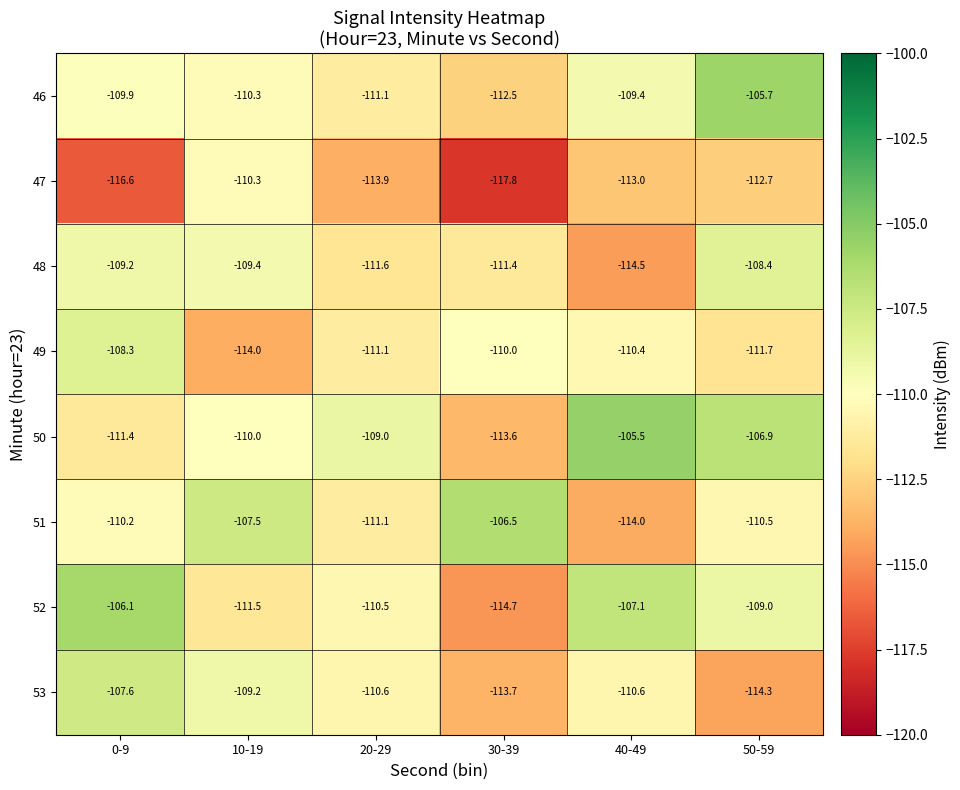

What is the difference between the maximum and minimum values in the 48 series?

6.1